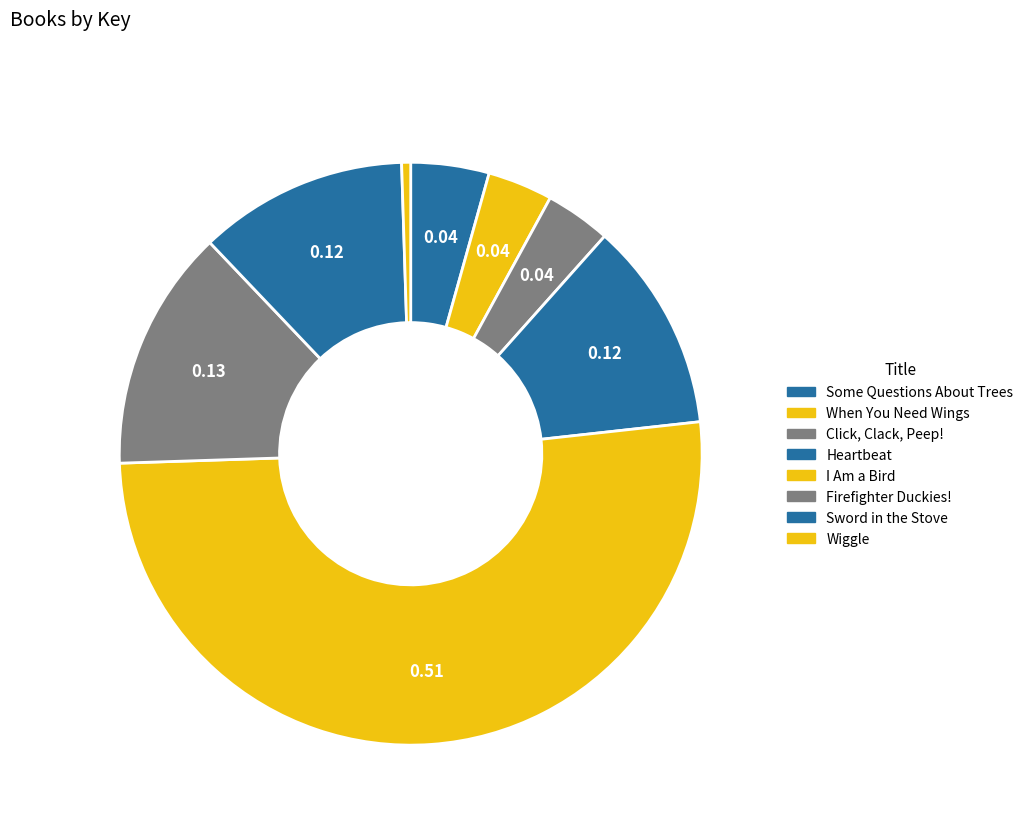

Which has a higher value, Firefighter Duckies! or When You Need Wings?

Firefighter Duckies!